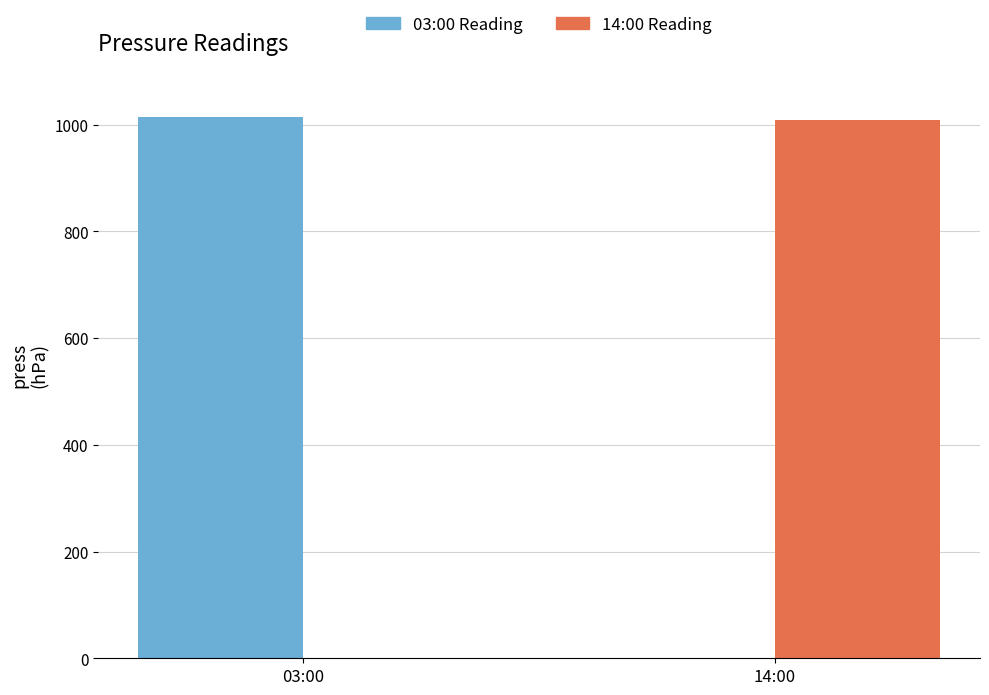

Reading right to left, list all the values displayed in this chart.

03:00 Reading: 14:00=0	03:00=1014
14:00 Reading: 14:00=1009	03:00=0